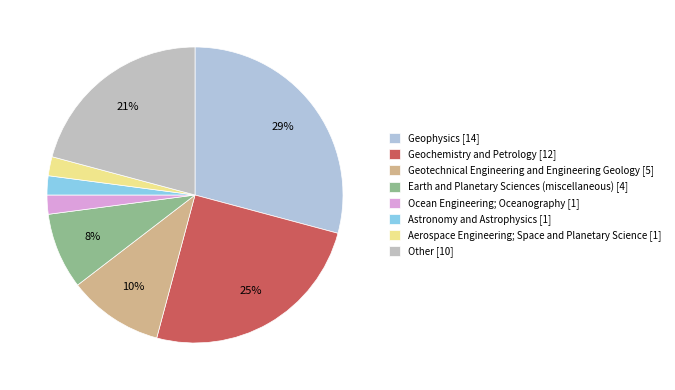

To the nearest percent, what is the difference between the largest and smallest slice percentages?

27%